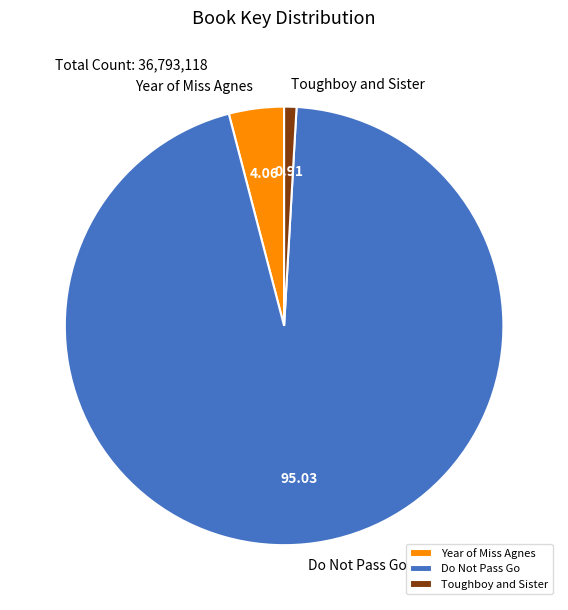

Is Year of Miss Agnes the majority of the pie?

No